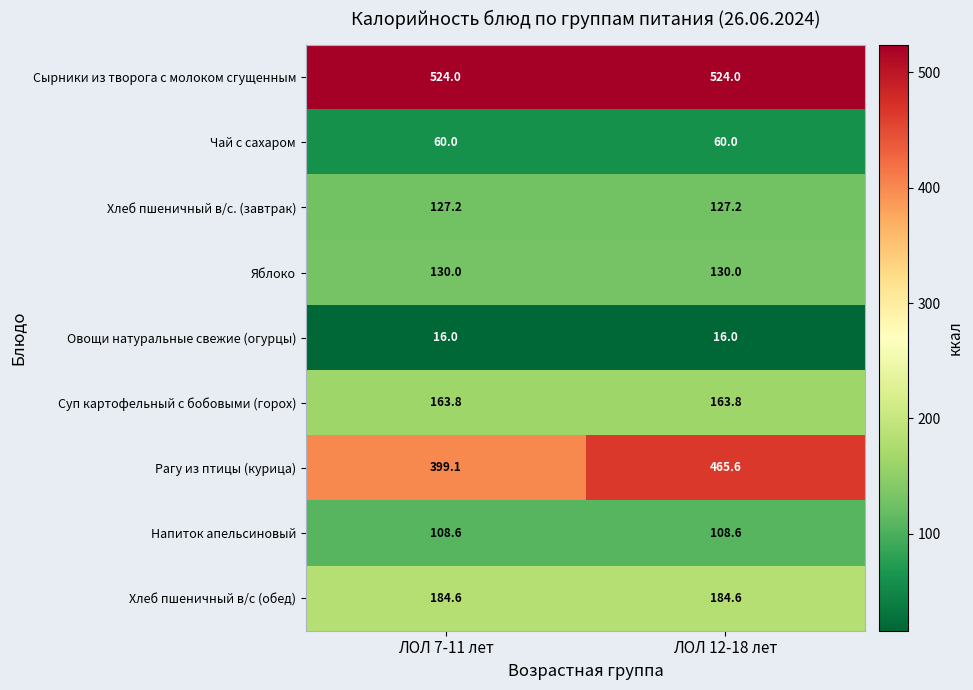

What is the sum of all Овощи натуральные свежие (огурцы) values?

32.0